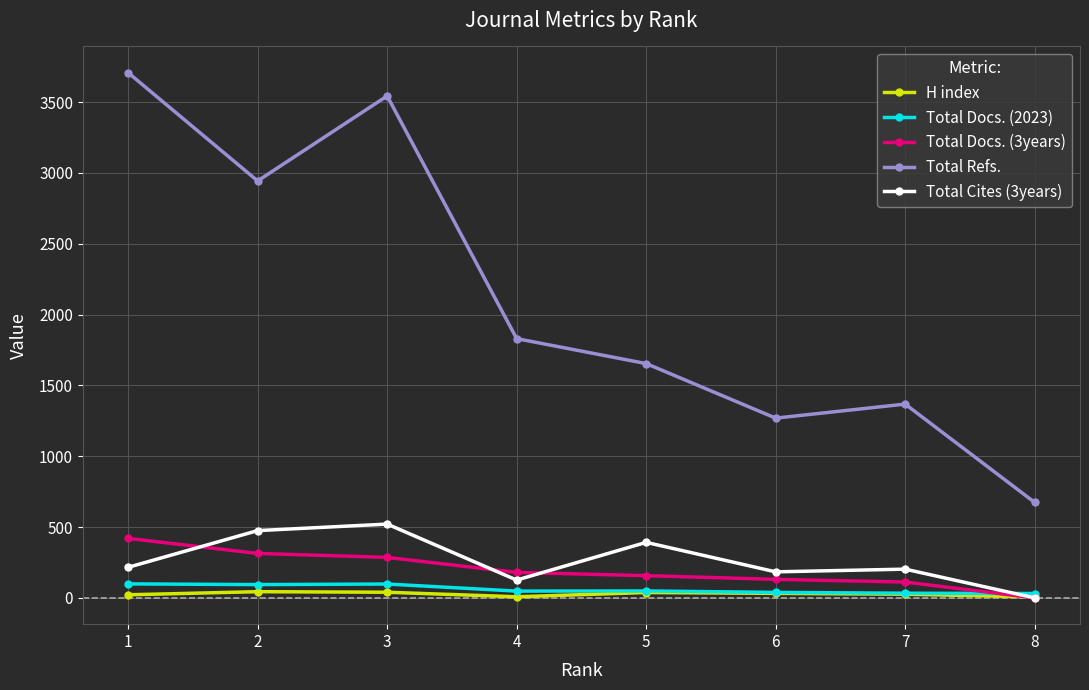

What is the greatest value displayed?

3707